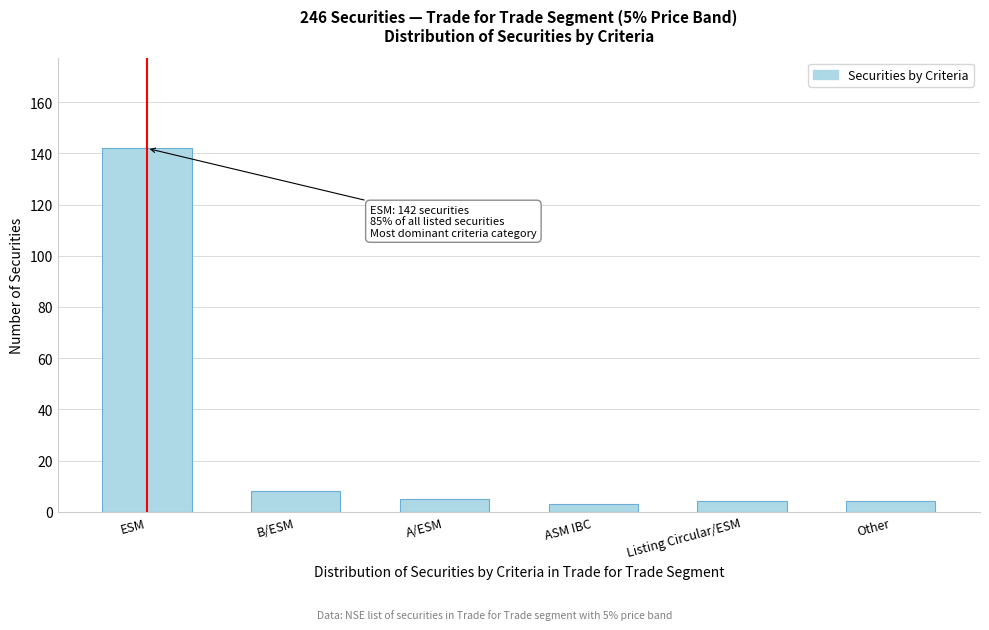

Reading left to right, list all the values displayed in this chart.

142	8	5	3	4	4